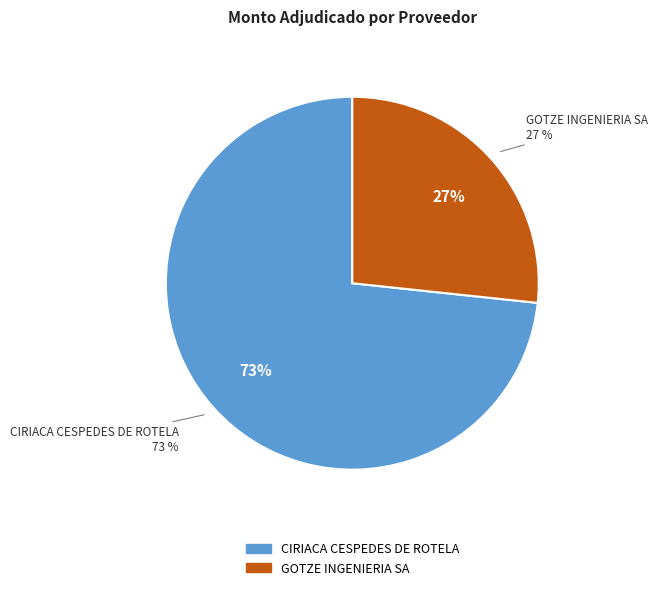

To the nearest percent, what is the combined percentage of CIRIACA CESPEDES DE ROTELA and GOTZE INGENIERIA SA?

100%